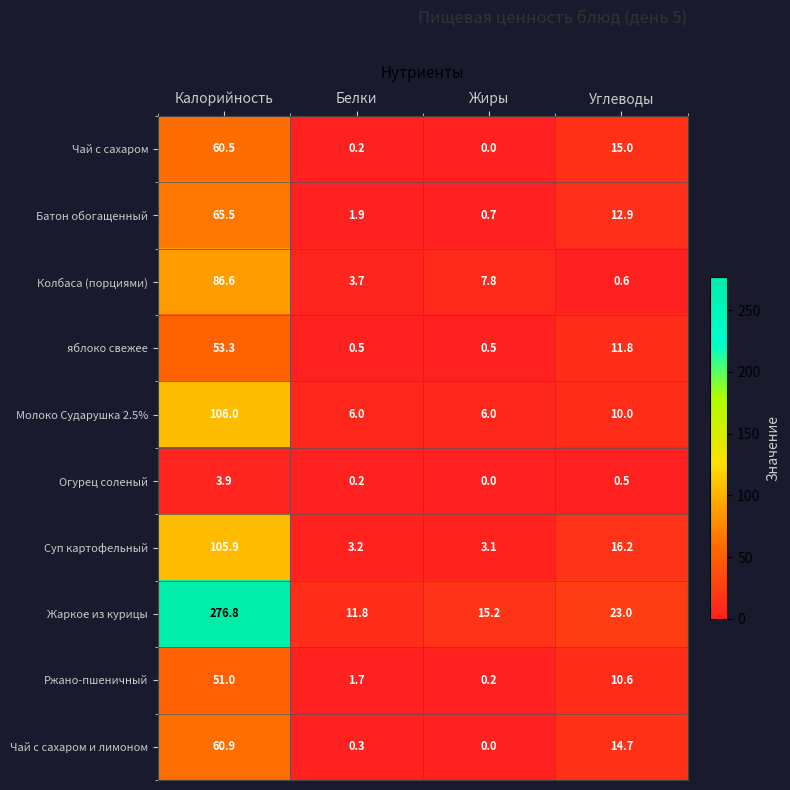

Which series changed the most between Белки and Жиры?

Колбаса (порциями)